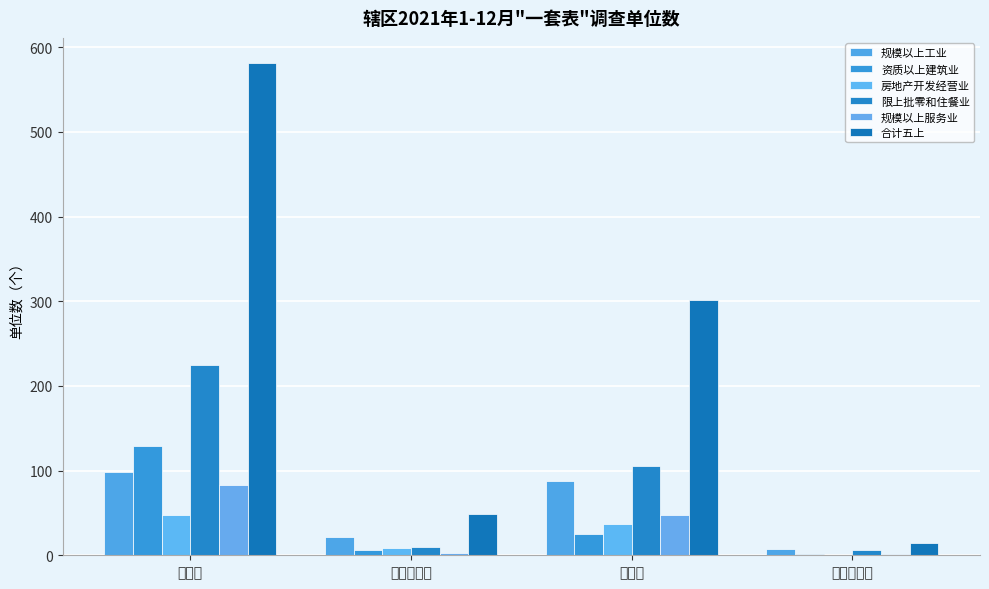

Which series has the largest total across all categories?

合计五上